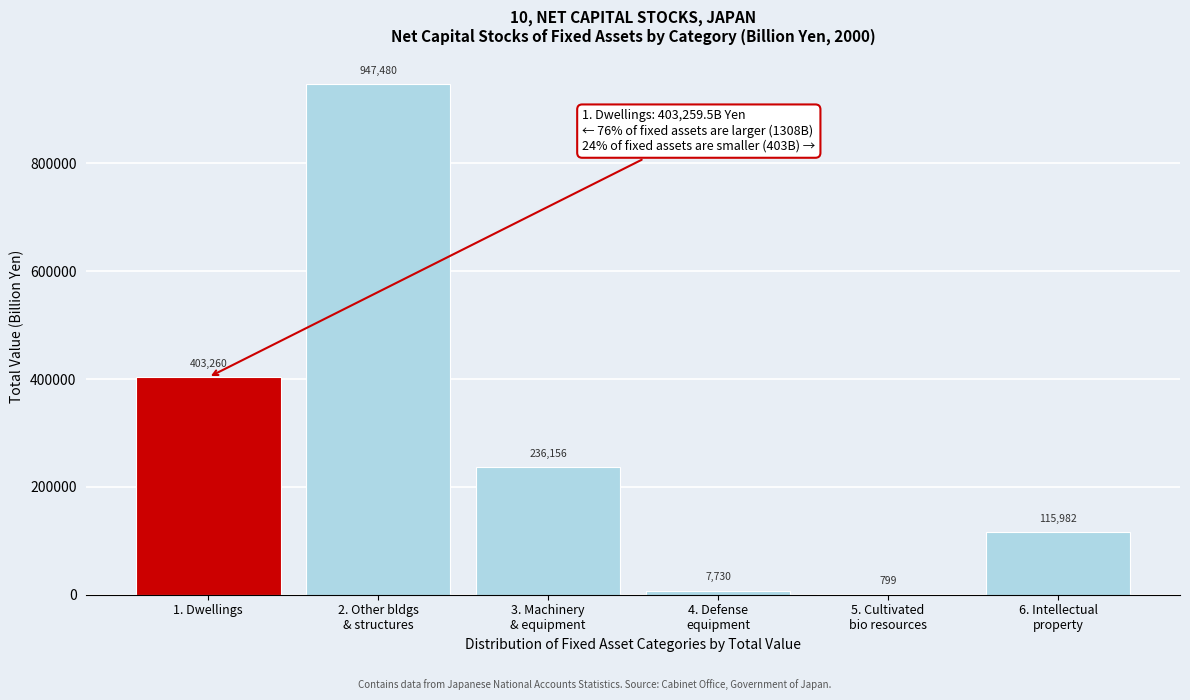

Where does the data first go above 236156?

1. Dwellings